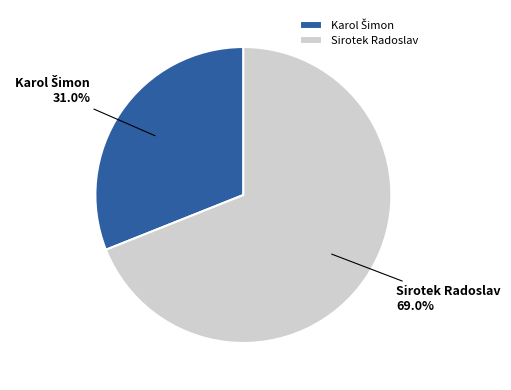

How many segments does this pie chart have?

2